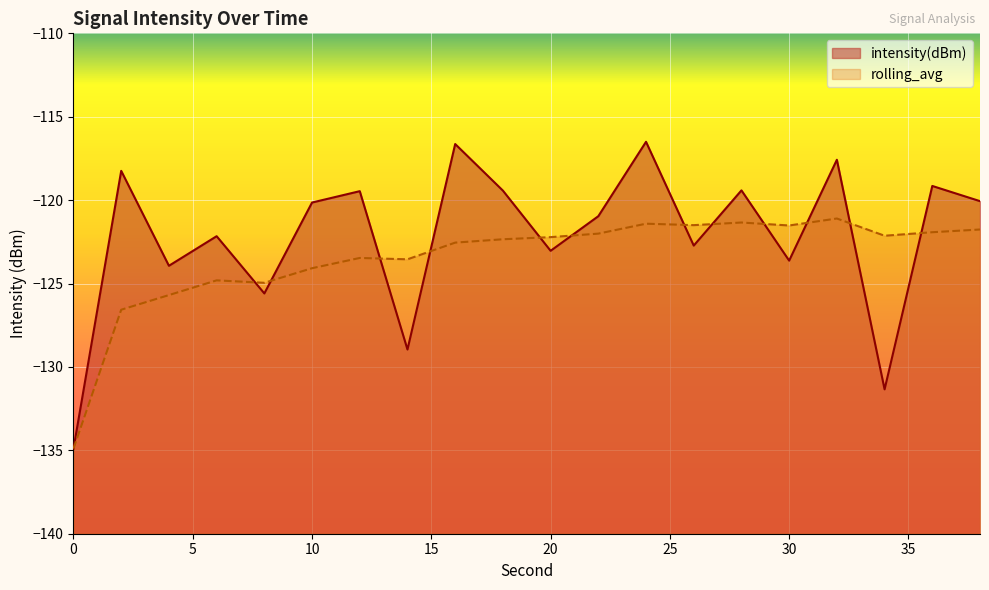

How many lines are shown in the chart?

2